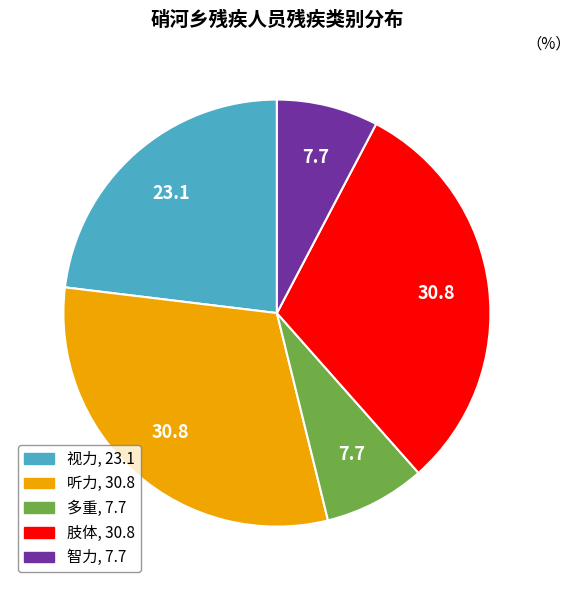

How many slices are in this pie chart?

5